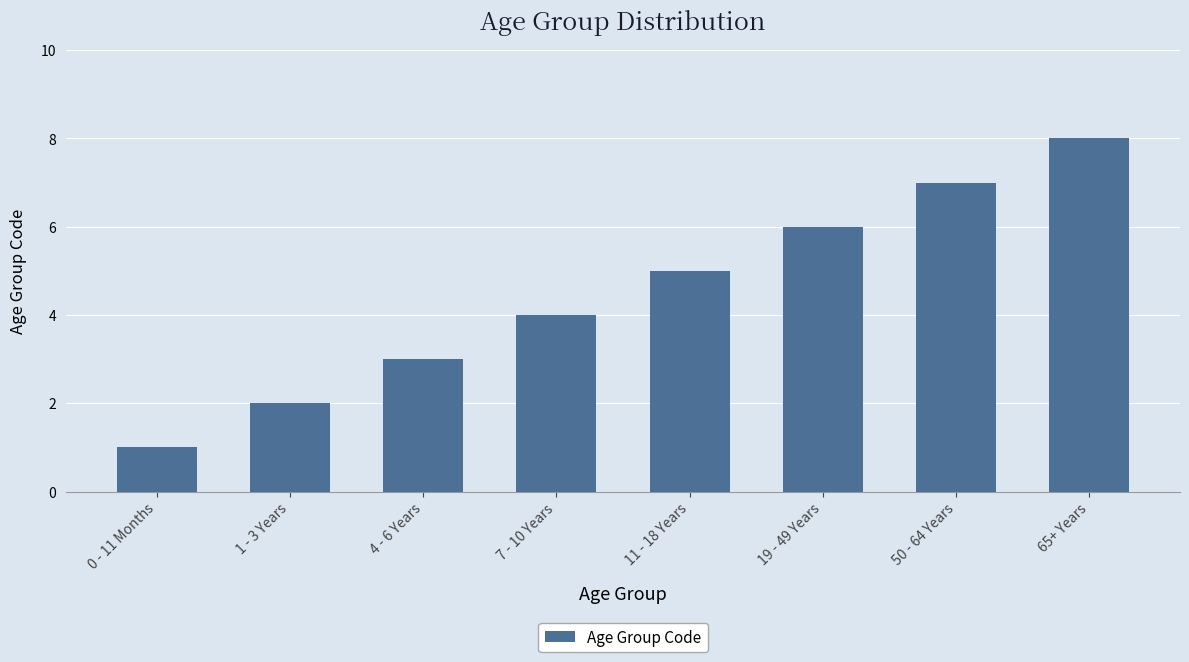

What is the greatest value displayed?

8